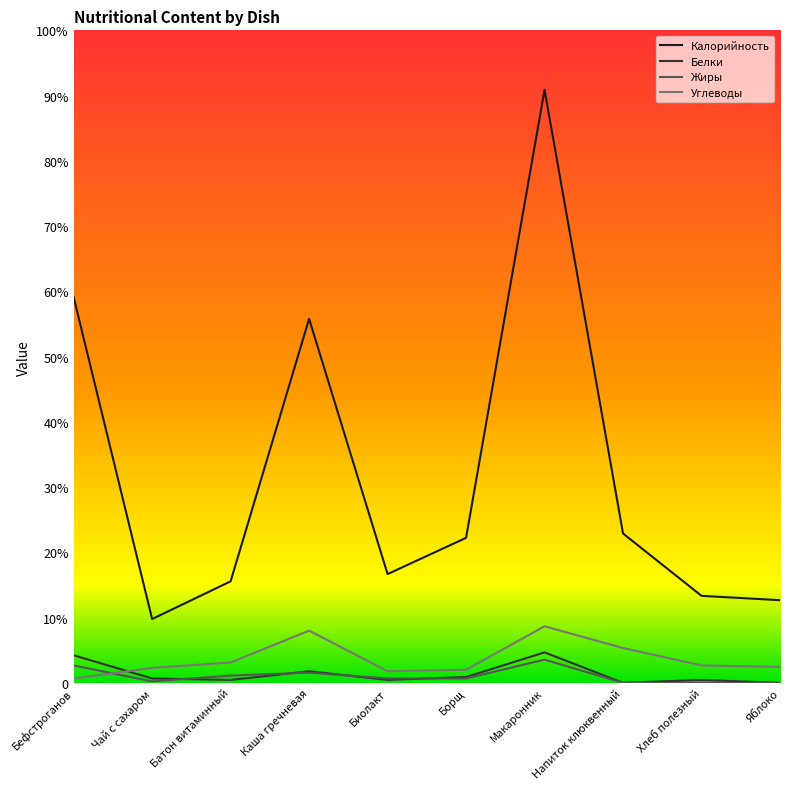

What are all the series names shown in the legend?

Калорийность, Белки, Жиры, Углеводы